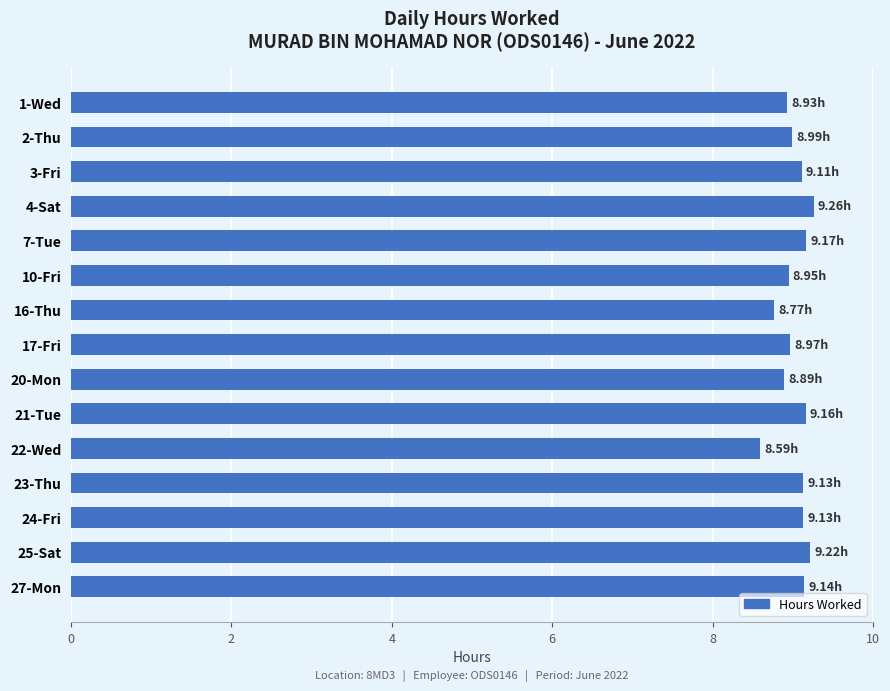

What is the change in value from 10-Fri to 25-Sat?

+0.3